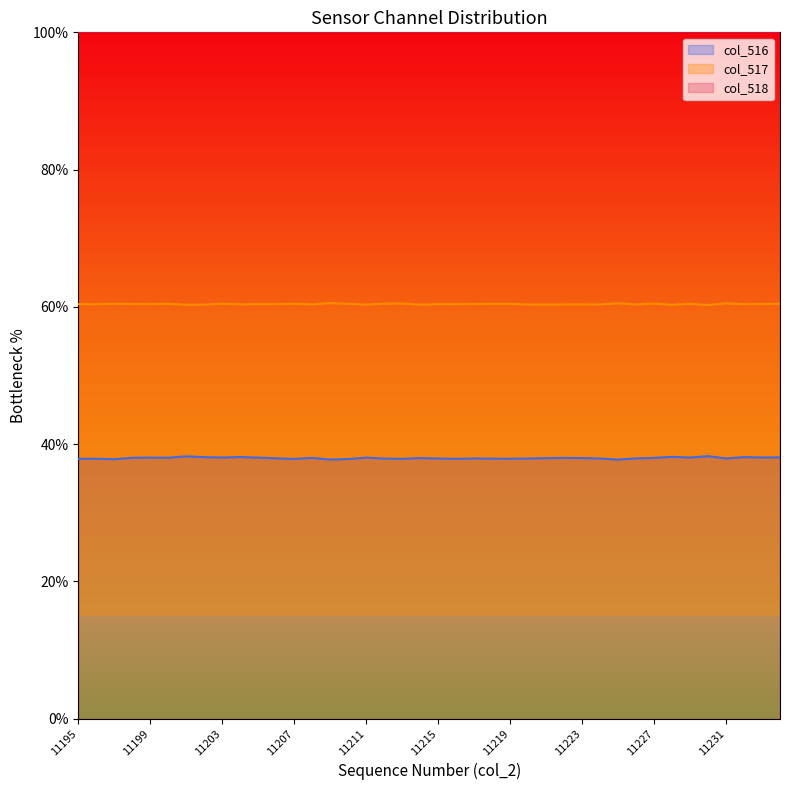

The value of col_516 at 11196 is 37.9. True or false?

True